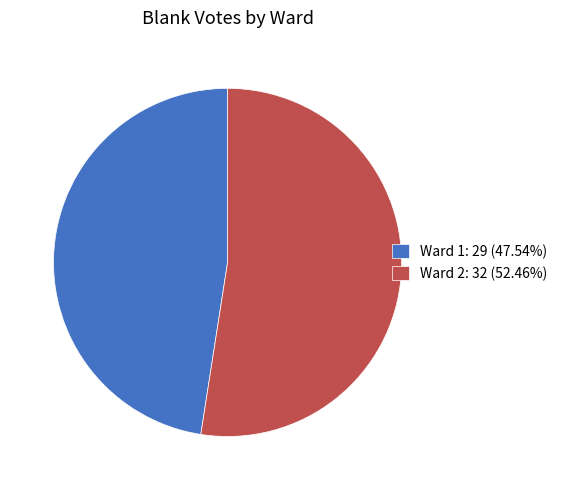

Count the number of slices in the pie.

2